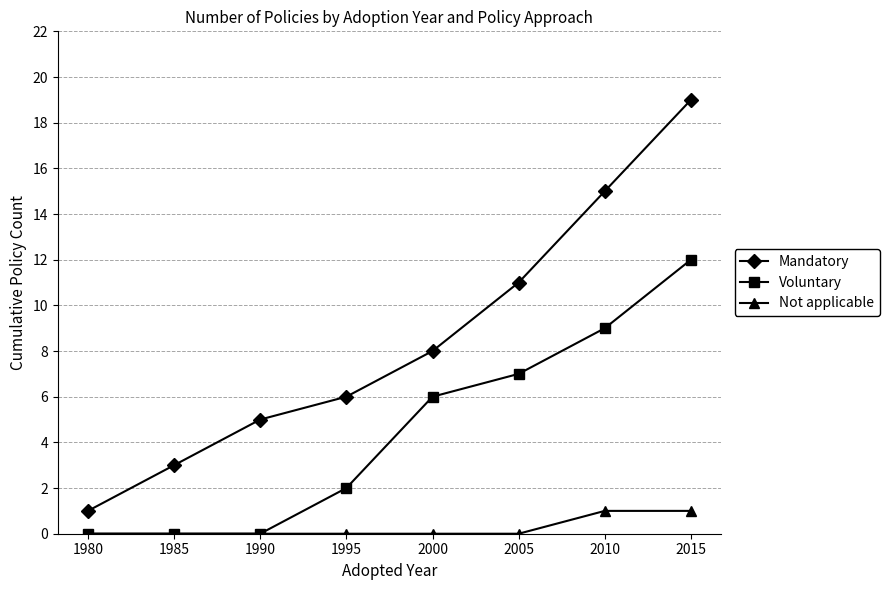

Reading right to left, transcribe all the data shown in this chart.

Mandatory: 19	15	11	8	6	5	3	1
Voluntary: 12	9	7	6	2	0	0	0
Not applicable: 1	1	0	0	0	0	0	0